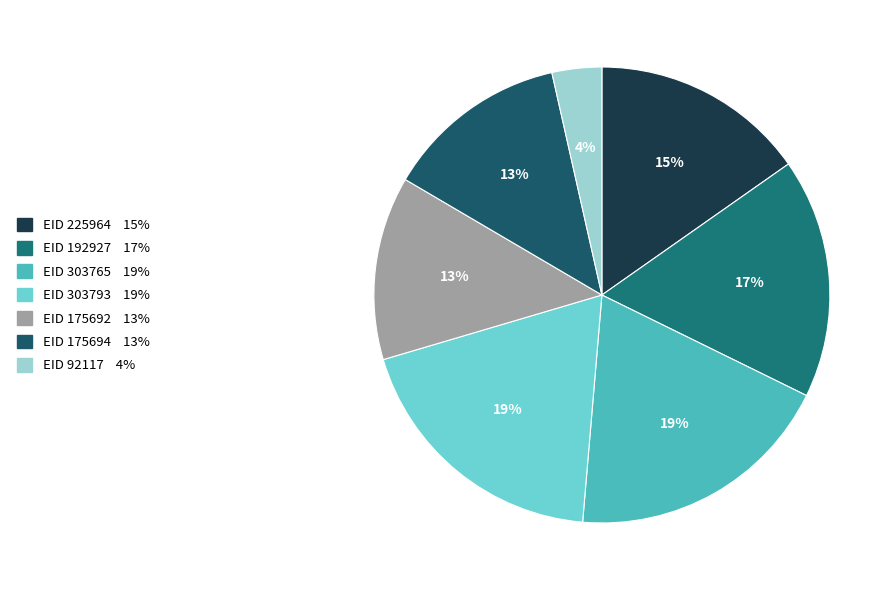

Count the number of slices in the pie.

7